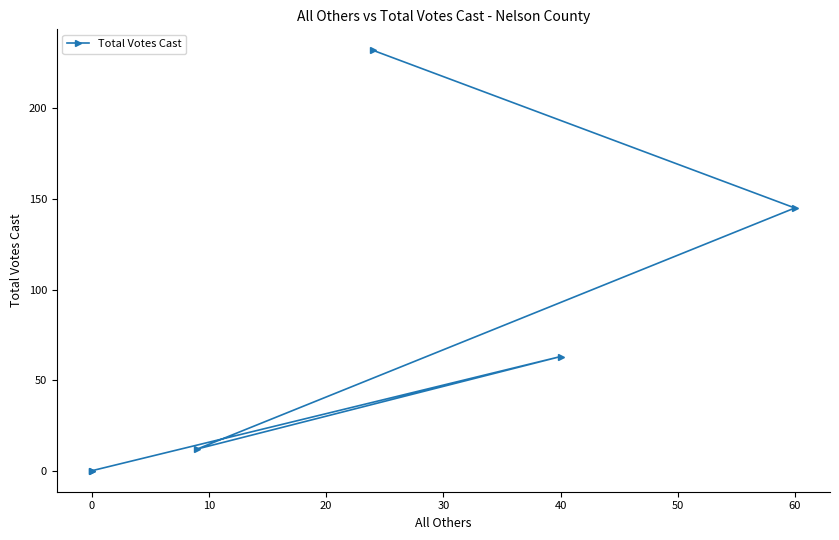

True or false: the data shows 93 at 0.

False